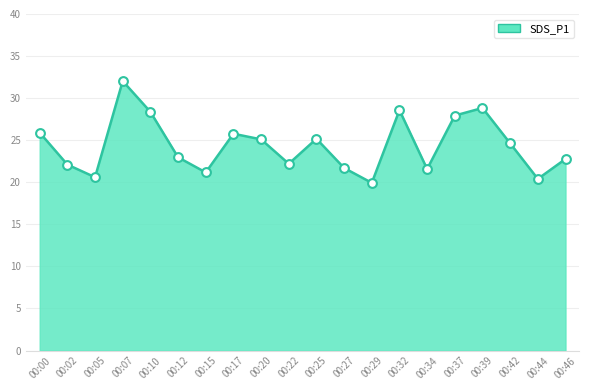

What is the change in value from 00:02 to 00:29?

-2.2